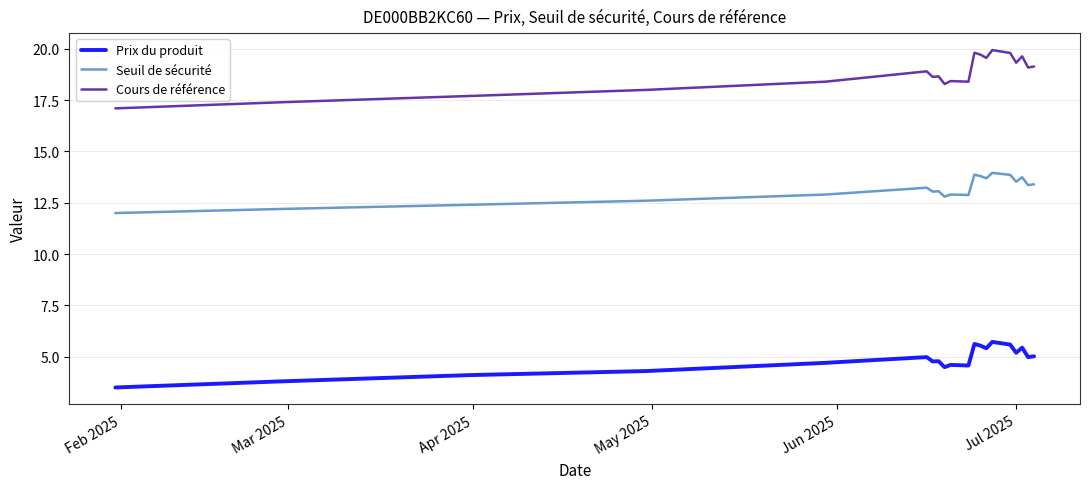

True or false: Seuil de sécurité has more than 1 points higher than both neighbors.

True